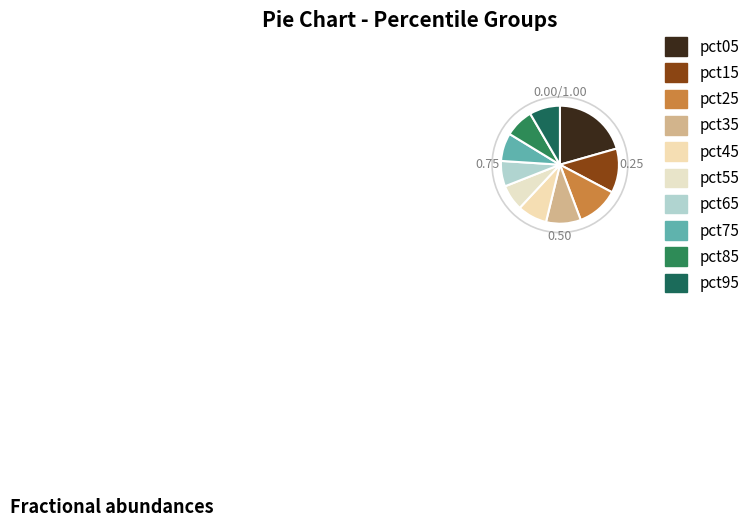

Is there any slice that represents more than half of the pie?

No